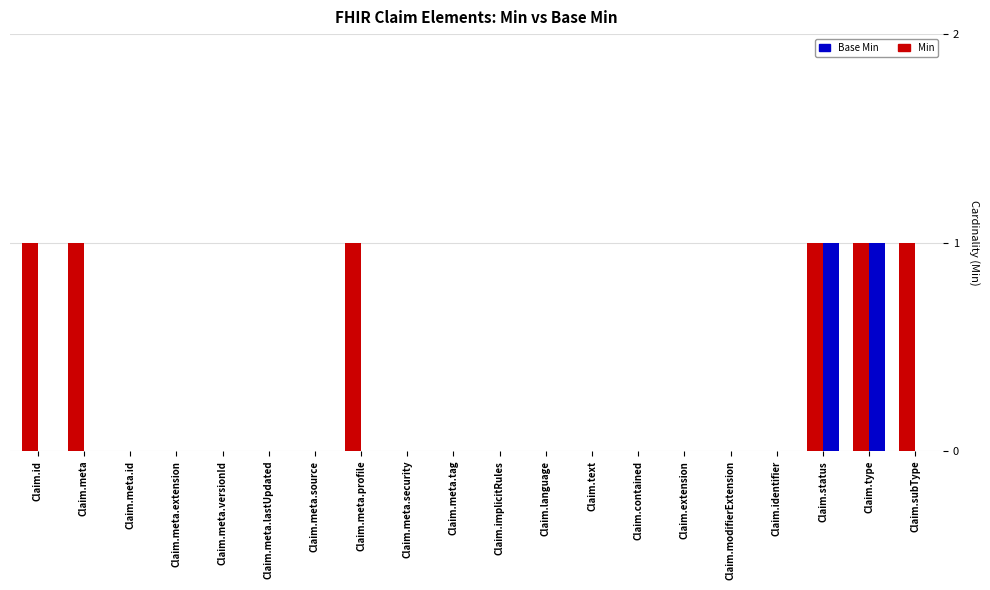

How many groups of bars are there?

20